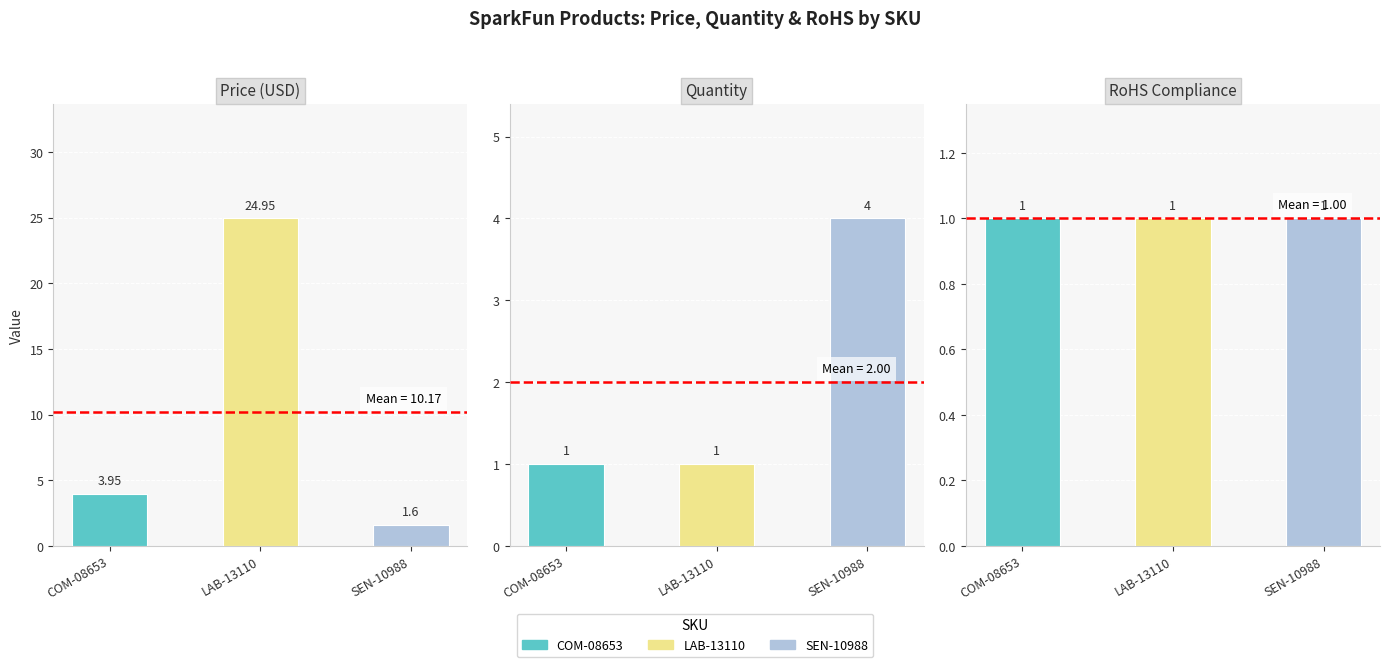

What position from the right is SEN-10988?

1